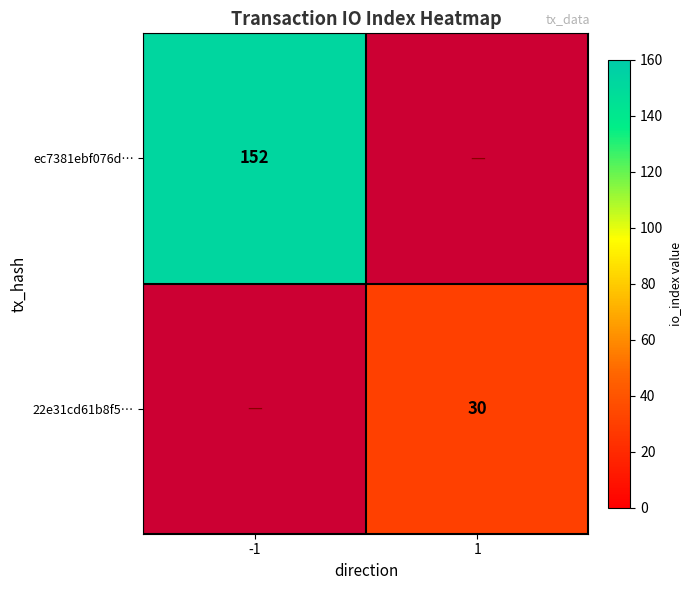

The ec7381ebf076d… series shows 207 at -1. True or false?

False